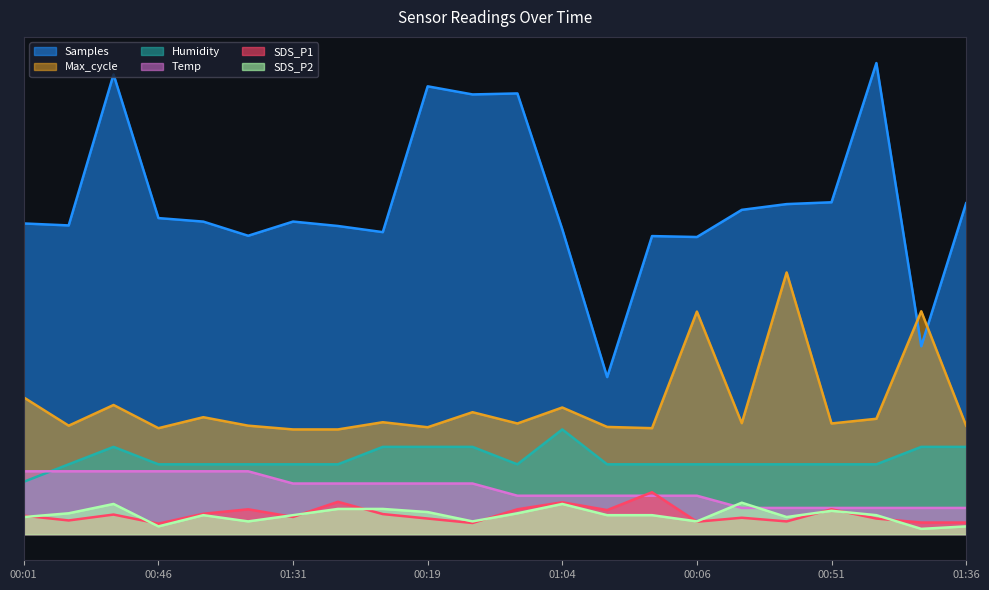

Reading right to left, transcribe all the data shown in this chart.

Samples: 632.2	359.0	900.0	634.0	630.5	619.5	567.6	569.4	300.0	582.5	842.0	840.0	855.6	577.0	588.7	597.2	570.0	597.1	603.8	878.3	589.8	593.5
SDS_P1: 22.1	22.1	29.7	47.4	24.3	31.3	23.7	80.0	45.9	60.8	47.4	21.2	29.7	38.3	61.7	32.8	47.4	38.9	20.0	37.4	26.1	35.2
SDS_P2: 14.8	10.0	36.2	44.5	32.6	60.0	24.3	36.2	36.2	57.6	39.8	24.3	42.1	48.1	48.1	36.2	24.3	36.2	14.8	57.6	39.8	32.6
Temp: 50.0	50.0	50.0	50.0	50.0	50.0	73.3	73.3	73.3	73.3	73.3	96.7	96.7	96.7	96.7	96.7	120.0	120.0	120.0	120.0	120.0	120.0
Humidity: 166.7	166.7	133.3	133.3	133.3	133.3	133.3	133.3	133.3	200.0	133.3	166.7	166.7	166.7	133.3	133.3	133.3	133.3	133.3	166.7	133.3	100.0
Max_cycle: 207.2	425.7	220.4	211.4	500.0	212.0	425.1	202.4	204.8	241.9	211.4	232.9	204.2	213.8	200.0	200.0	207.2	223.4	202.4	246.7	207.2	261.1